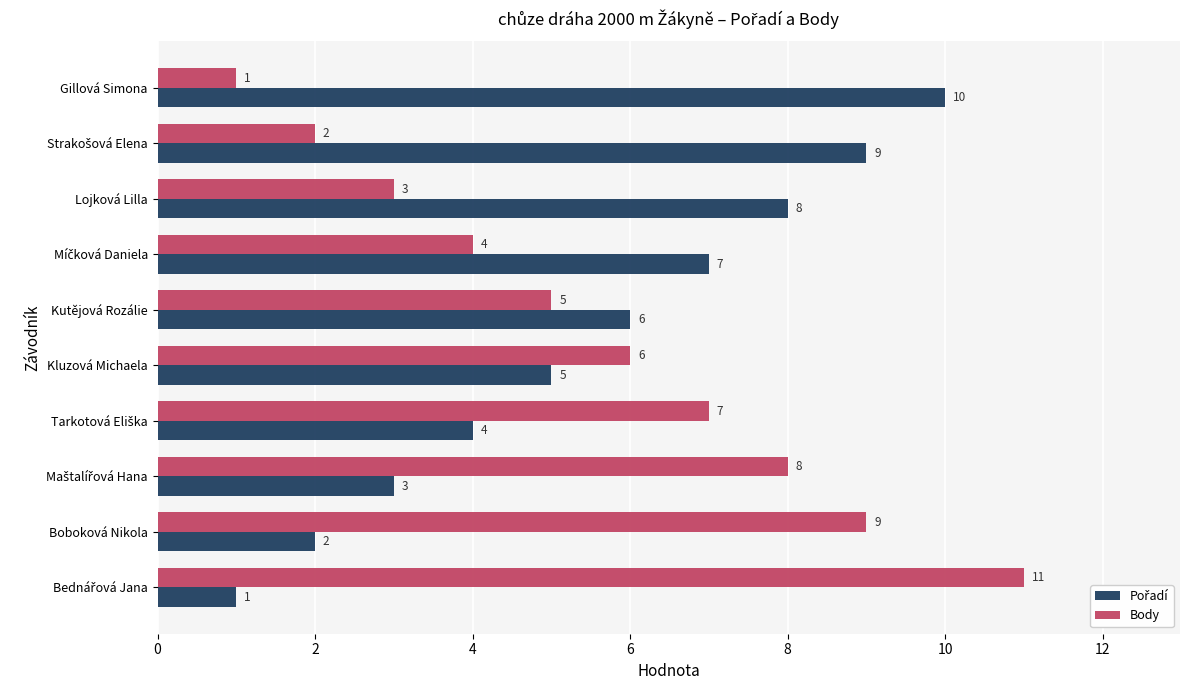

What is the difference between the highest and lowest values at Gillová Simona?

9